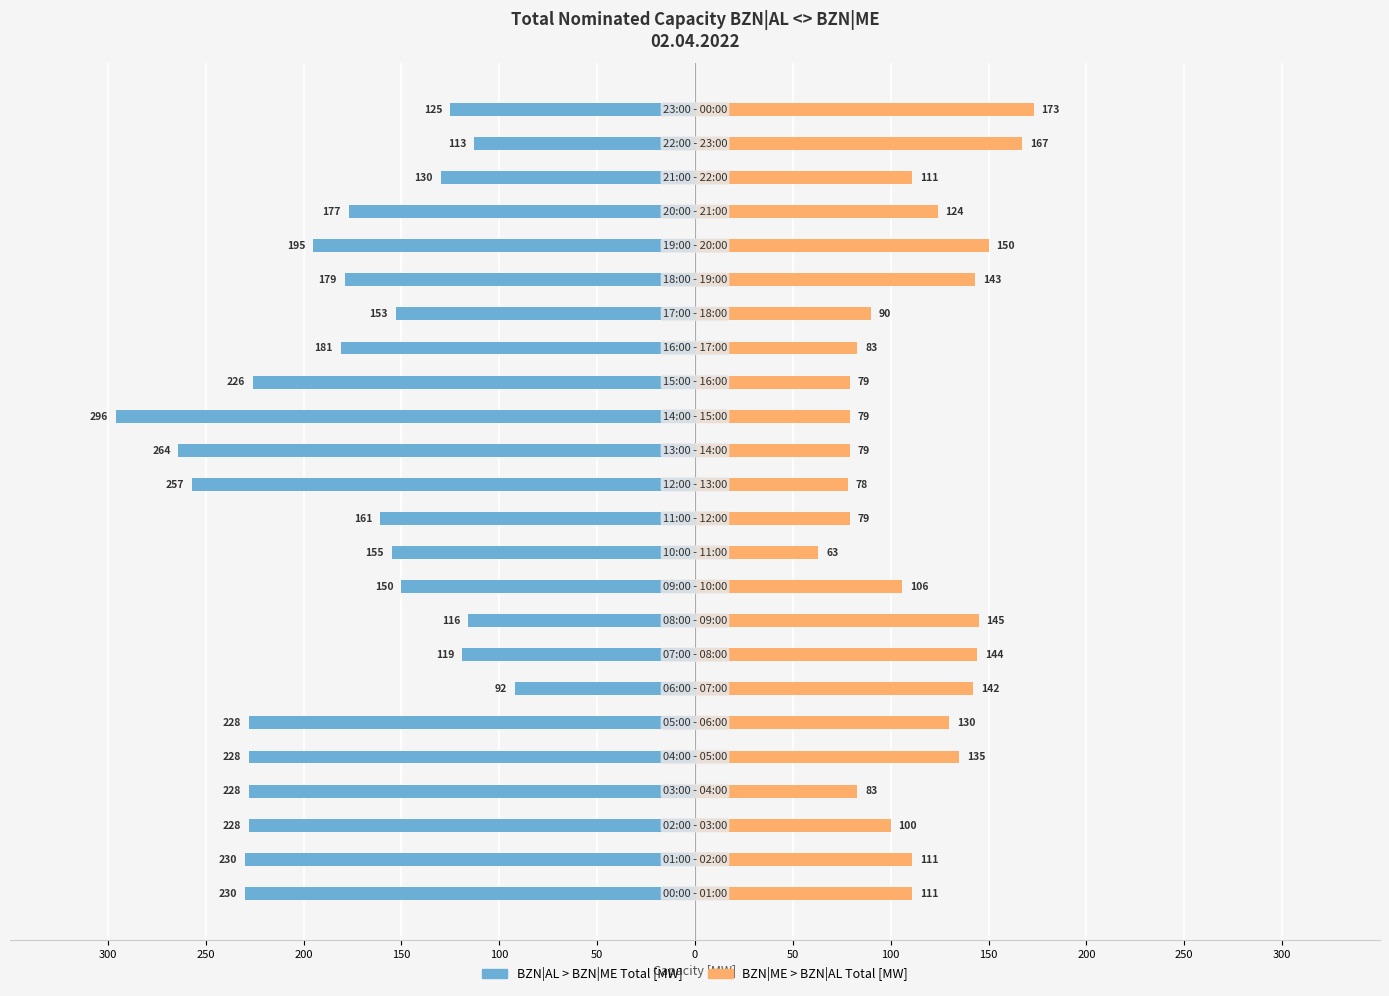

How many groups of bars are there?

24